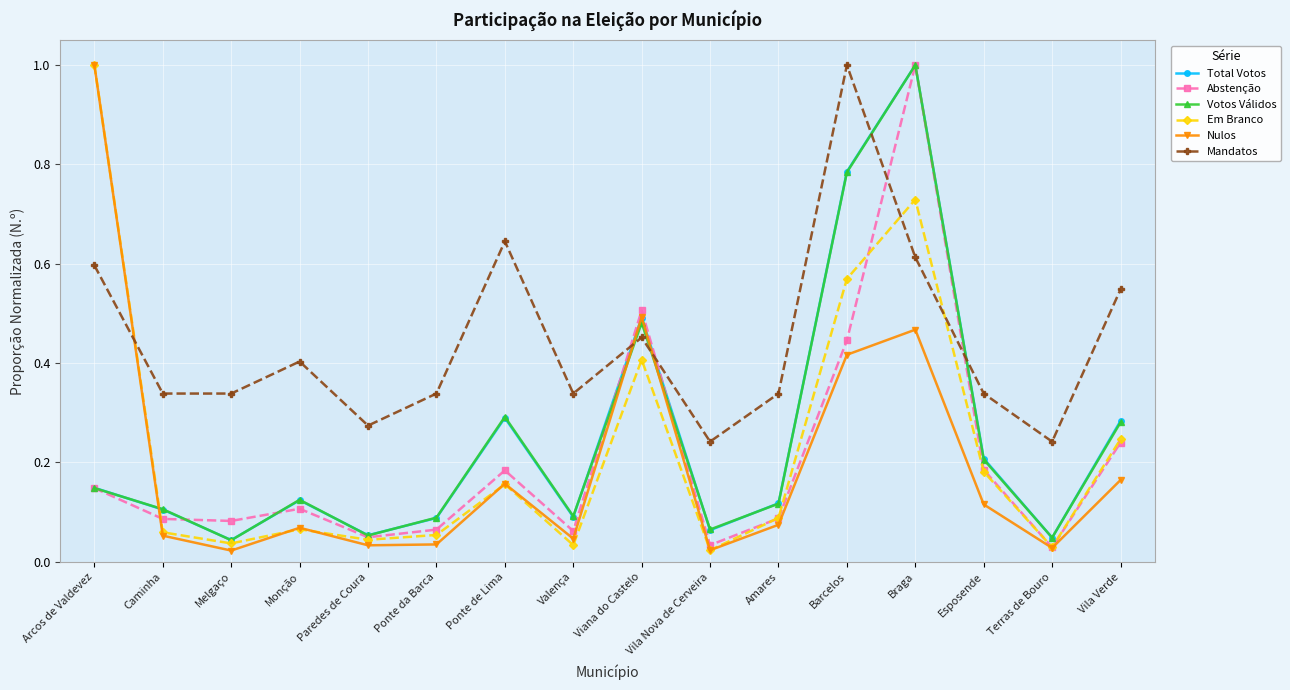

Between Caminha and Ponte de Lima, which series saw the biggest shift?

Mandatos